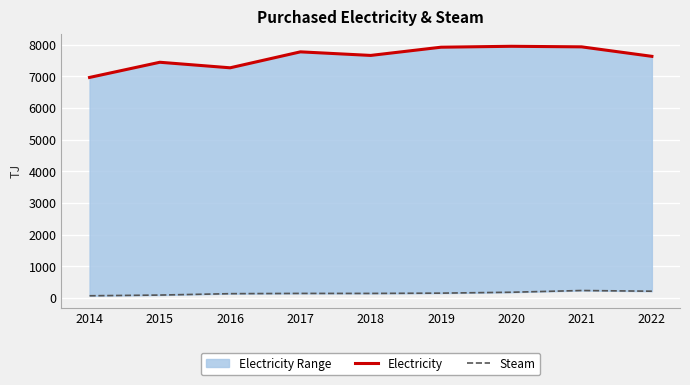

At which category does Steam reach its first local peak?

2021